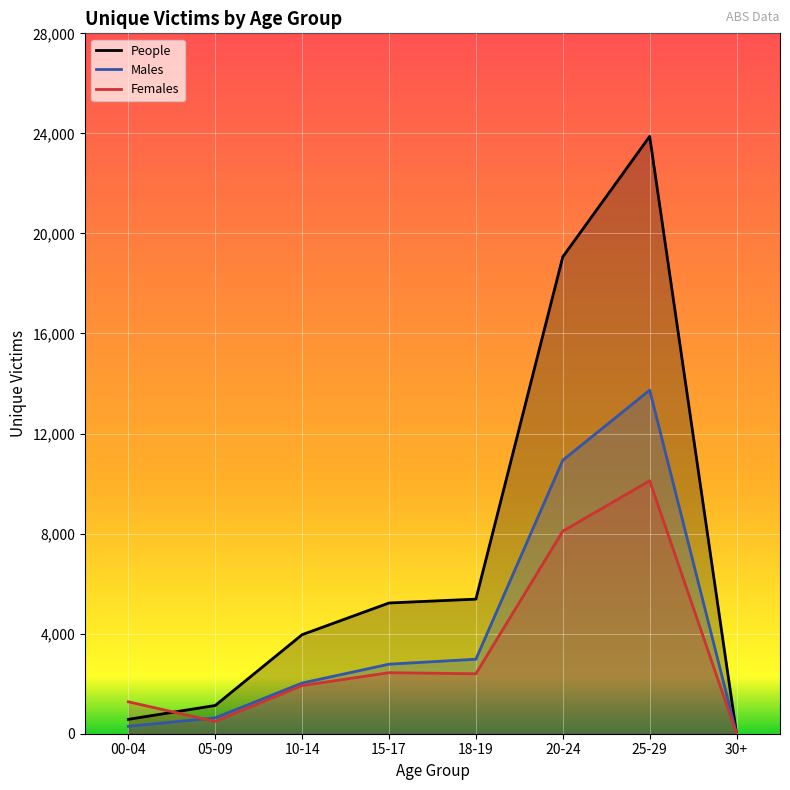

At 18-19, list the series in order from smallest to largest.

Females, Males, People